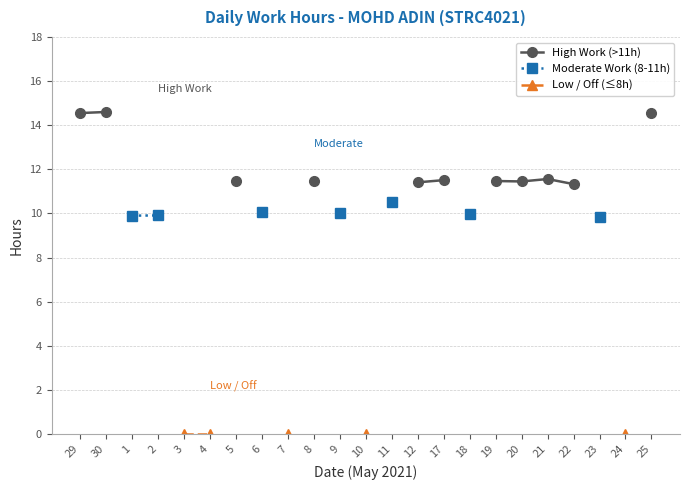

What position from the right is 4?

18